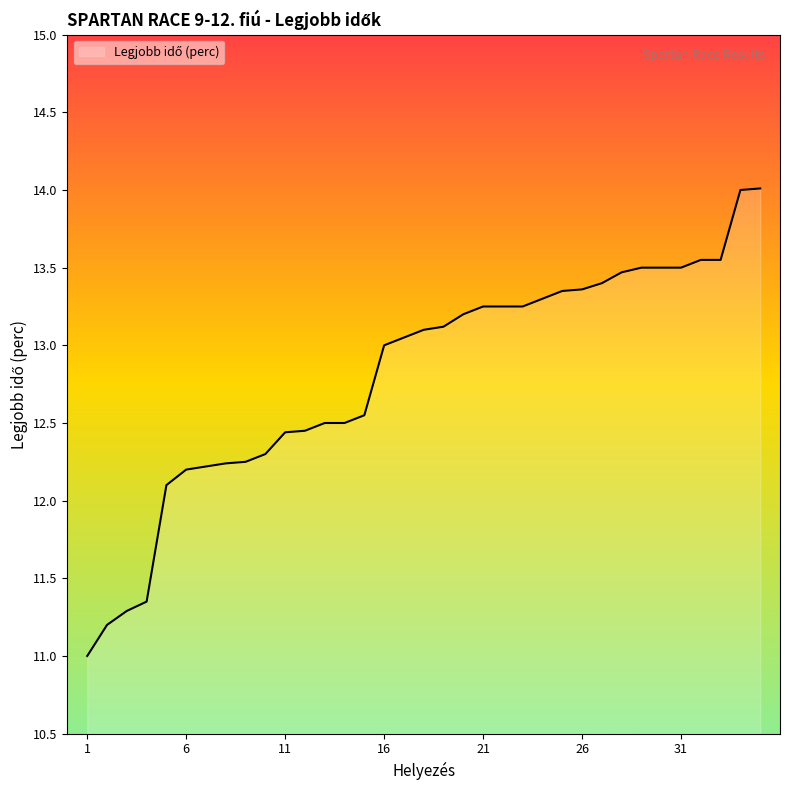

What is the difference between the maximum and minimum values?

3.0